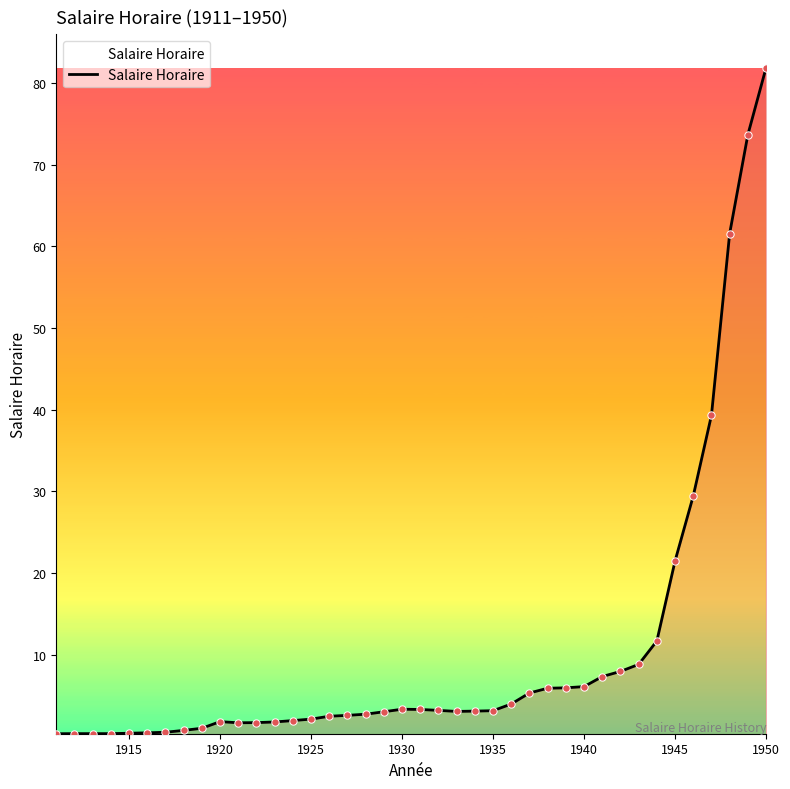

What is the maximum value shown in the chart?

81.9